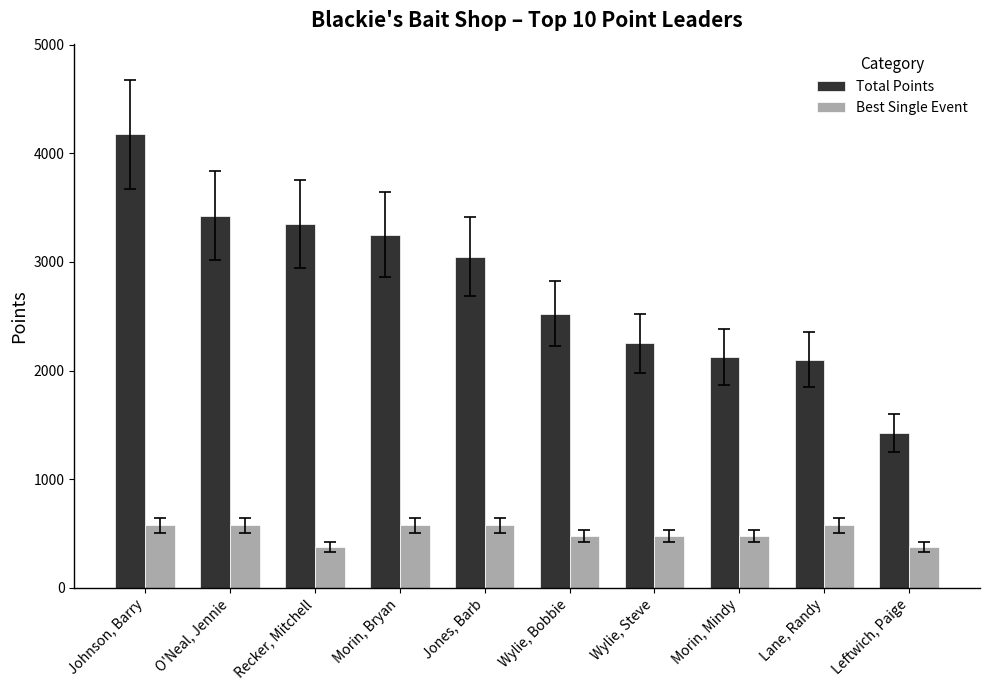

How many bars are there in each group?

2